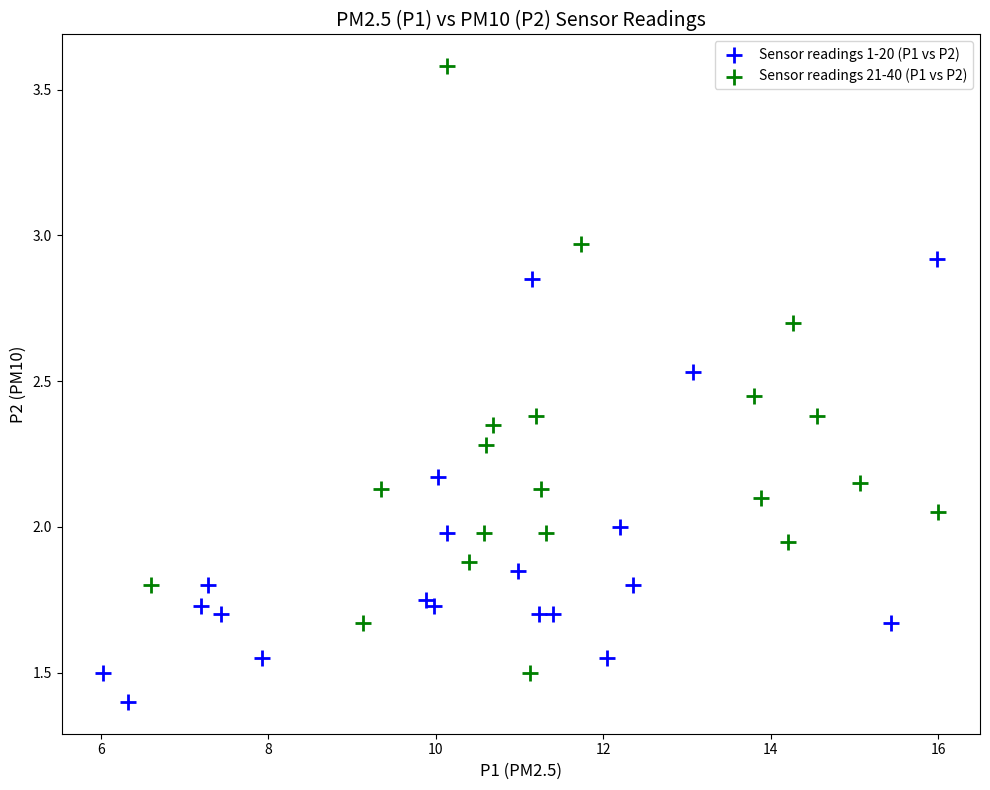

Which series contains the highest Y value?

Sensor readings 21-40 (P1 vs P2)